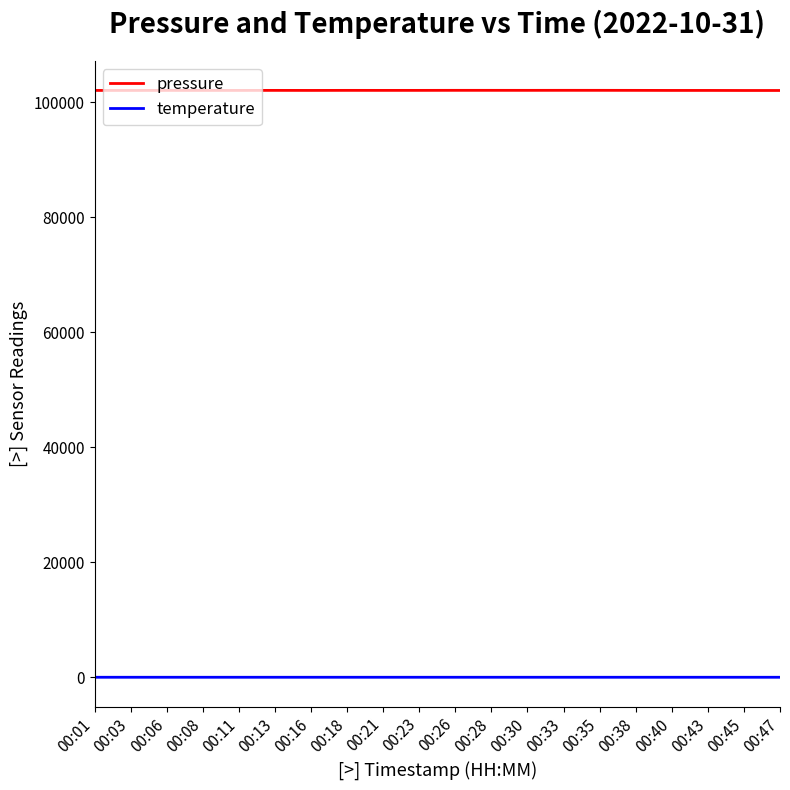

Rank the series at 00:45 from highest to lowest value.

pressure, temperature